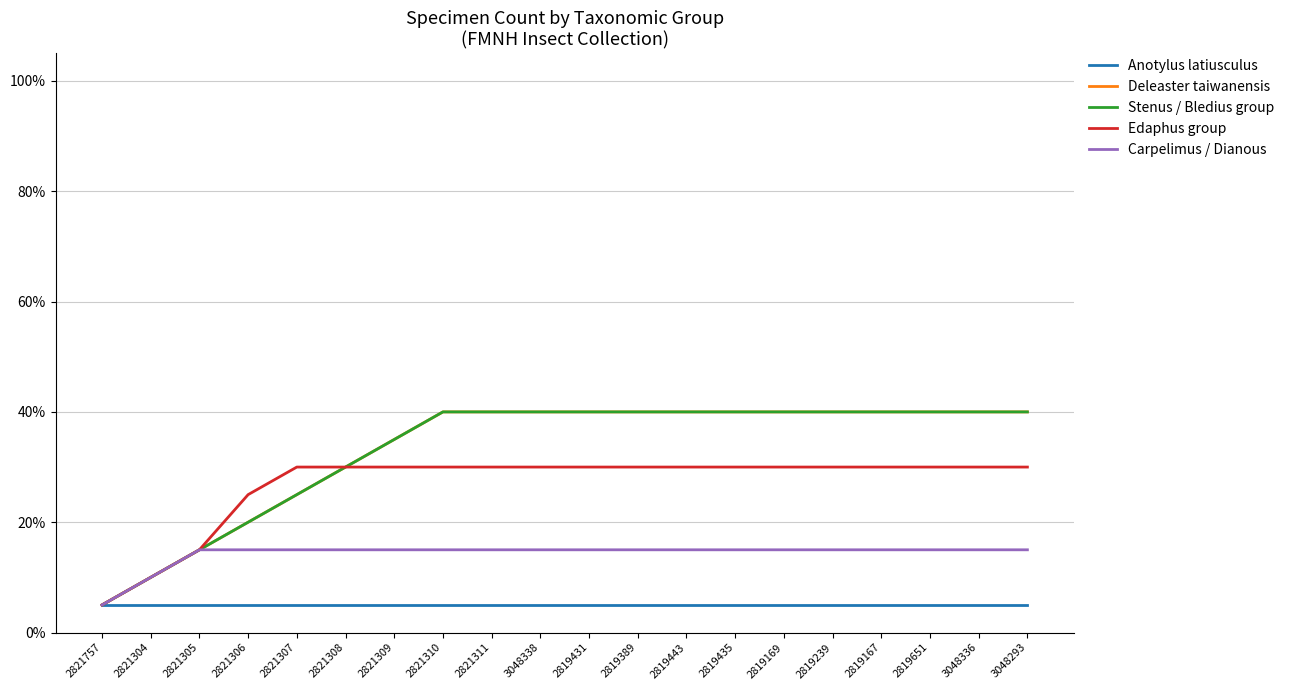

Which series has the widest spread of values?

Deleaster taiwanensis